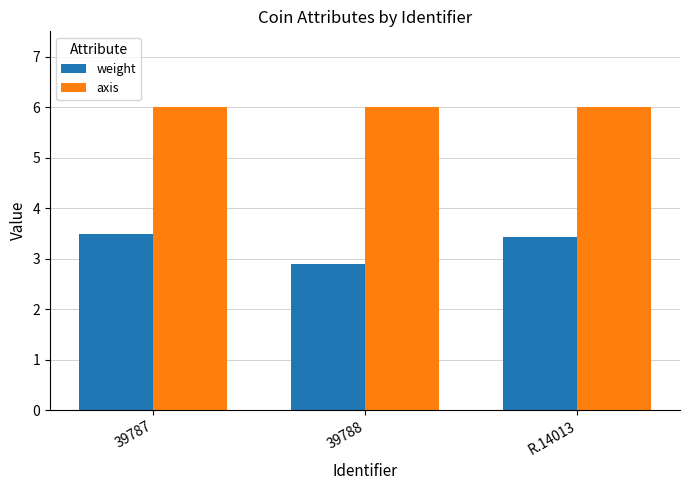

Are the bars grouped side by side (vs. stacked)?

Yes